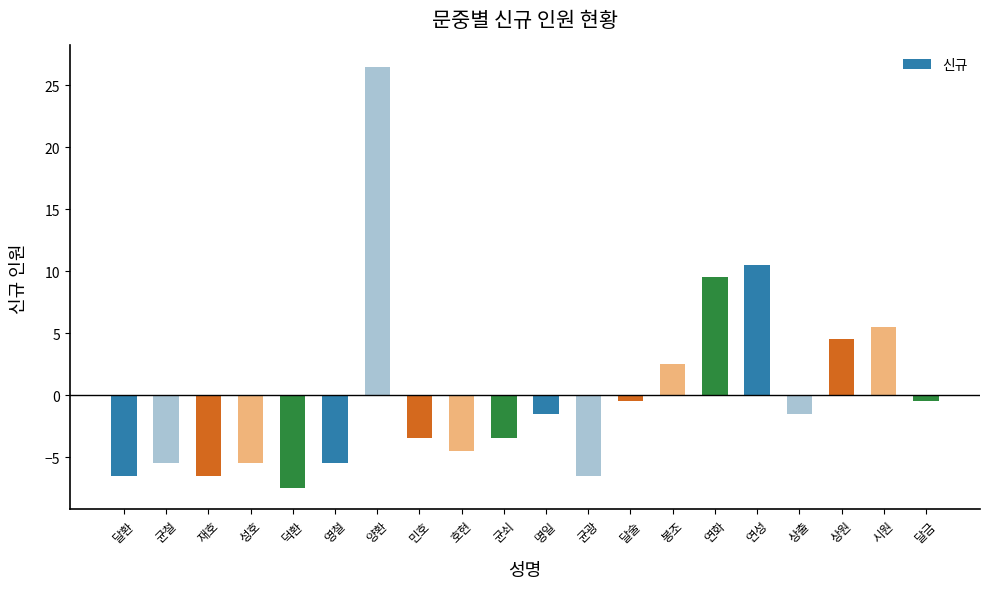

What is the greatest value displayed?

26.5